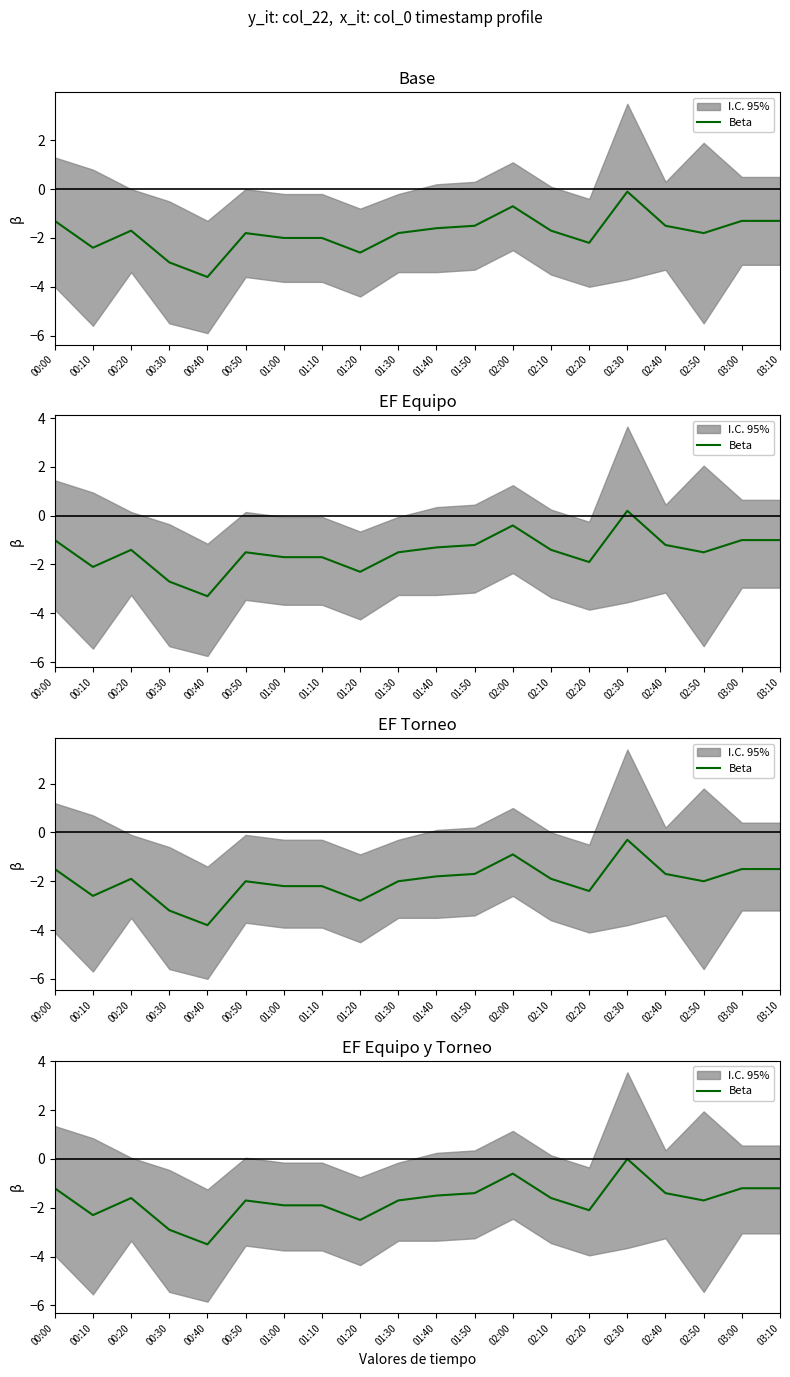

Is it true that the value at 00:10 is -1.0?

False